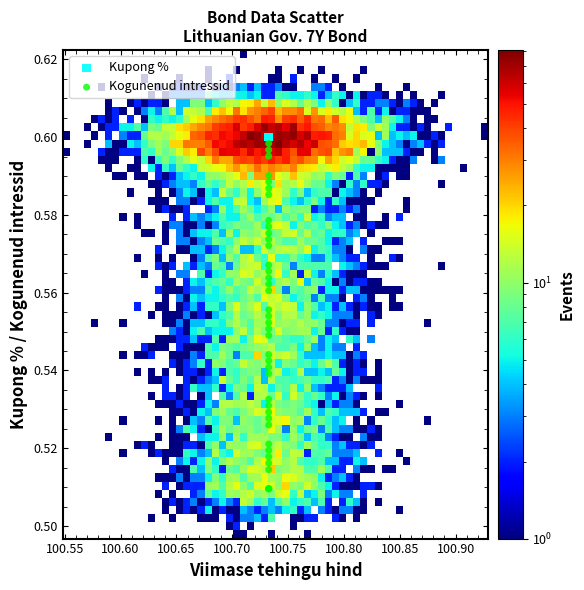

What are all the series names shown in the legend?

Kupong %, Kogunenud intressid